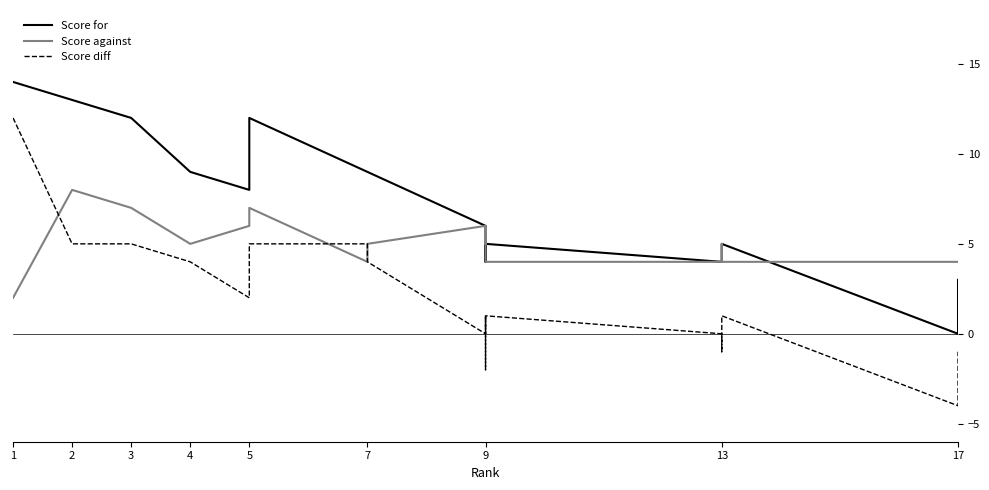

What is the highest value of the Score diff series?

12